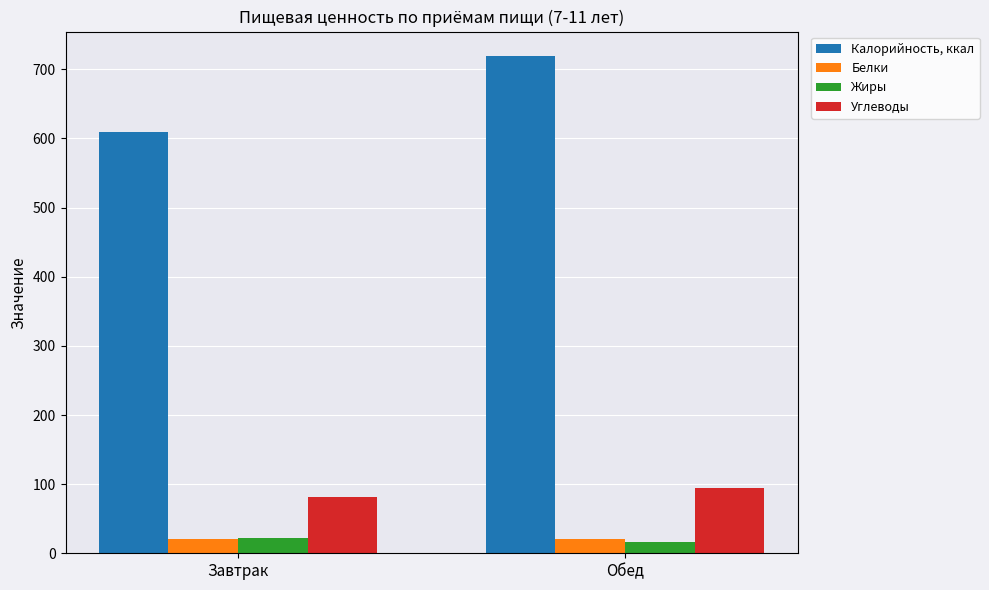

At how many categories does at least one series exceed 422?

2